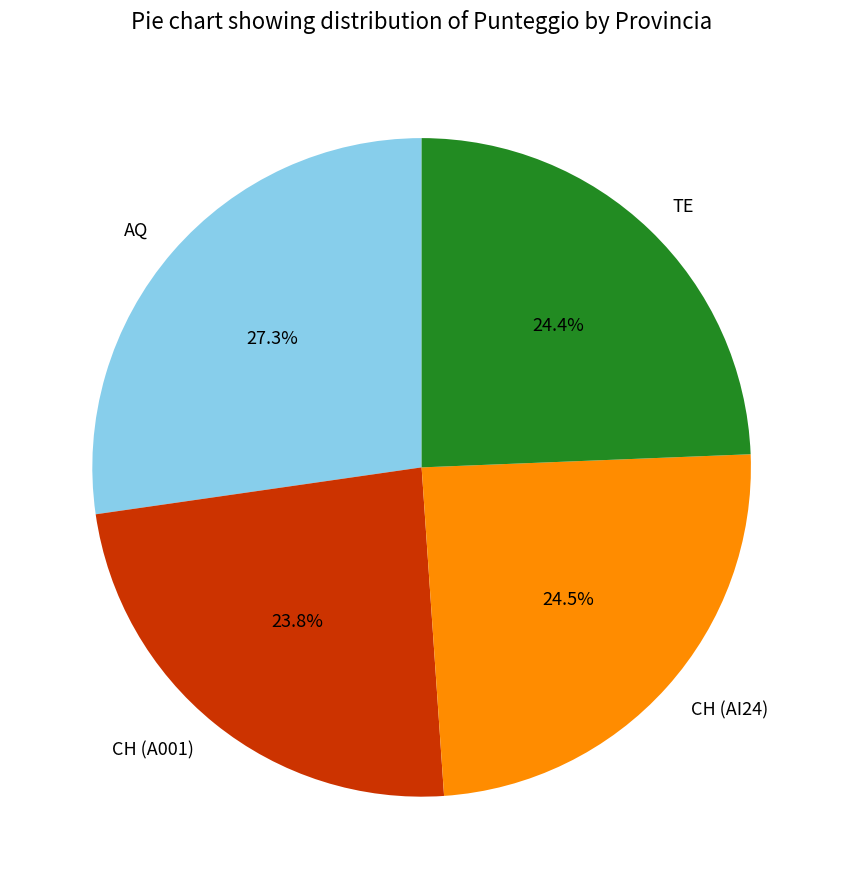

To the nearest percent, what is the difference between the CH (AI24) and AQ slice percentages?

3%